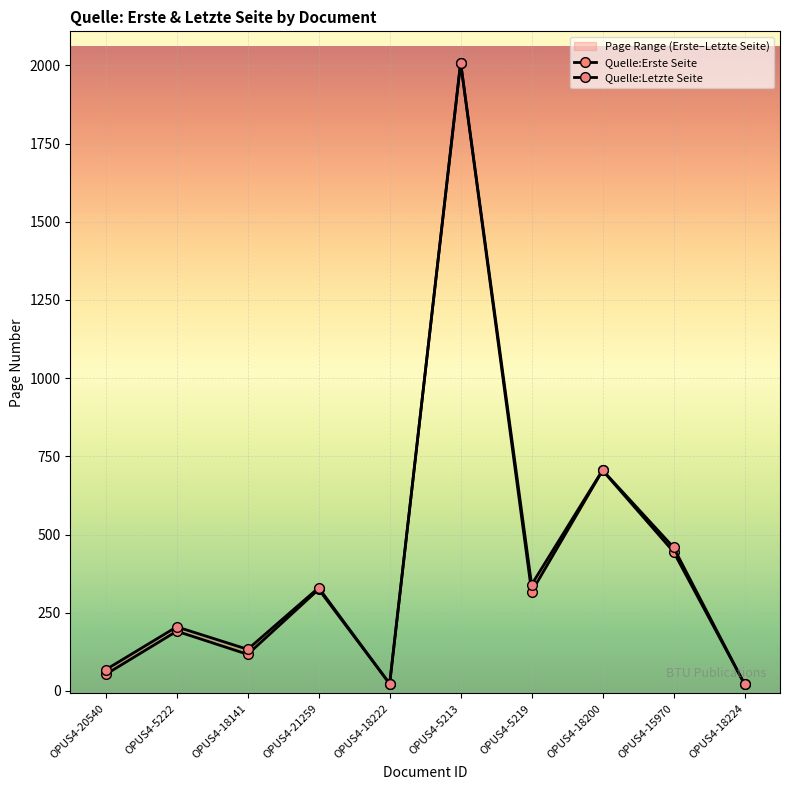

What is the spread (max minus min) of values at OPUS4-5219?

23